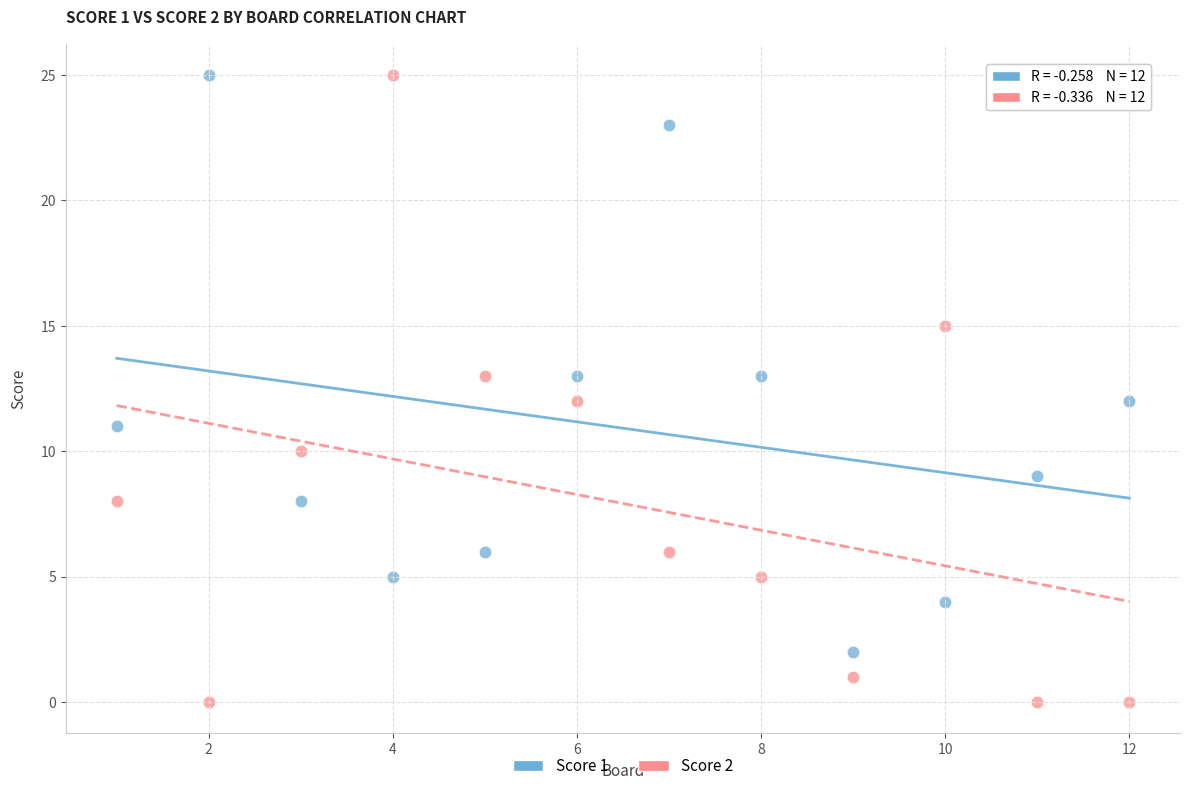

Across all data points, what is the range of X values (max minus min)?

11